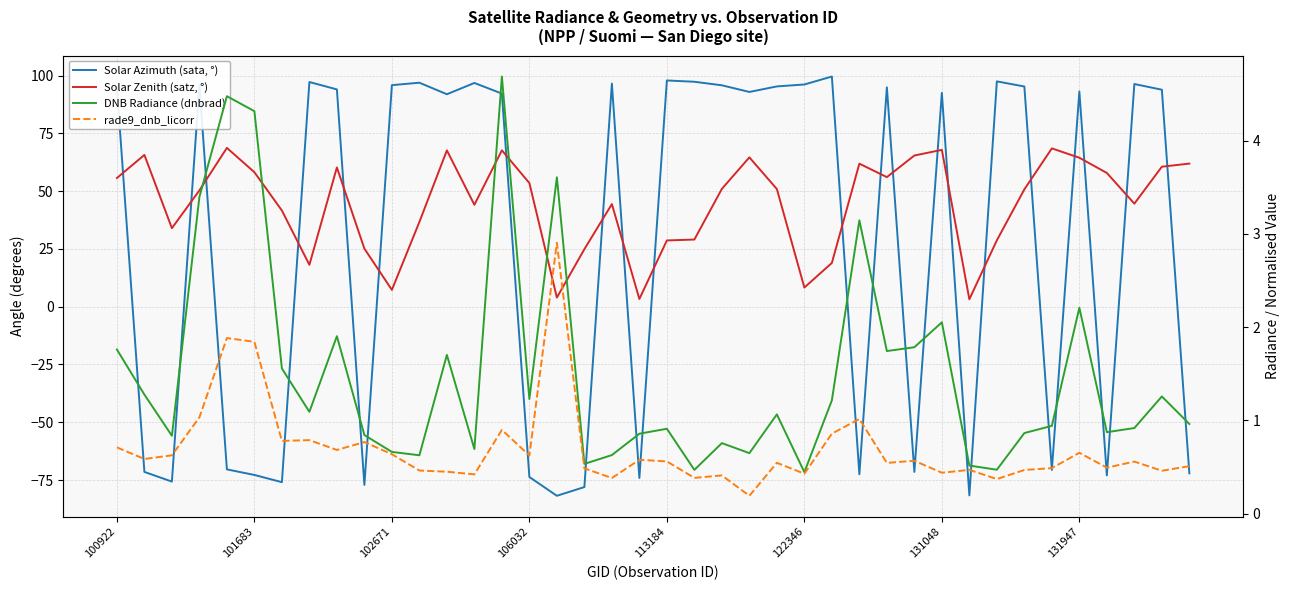

The value of Solar Zenith (satz, °) at 32 is 46.1. True or false?

False